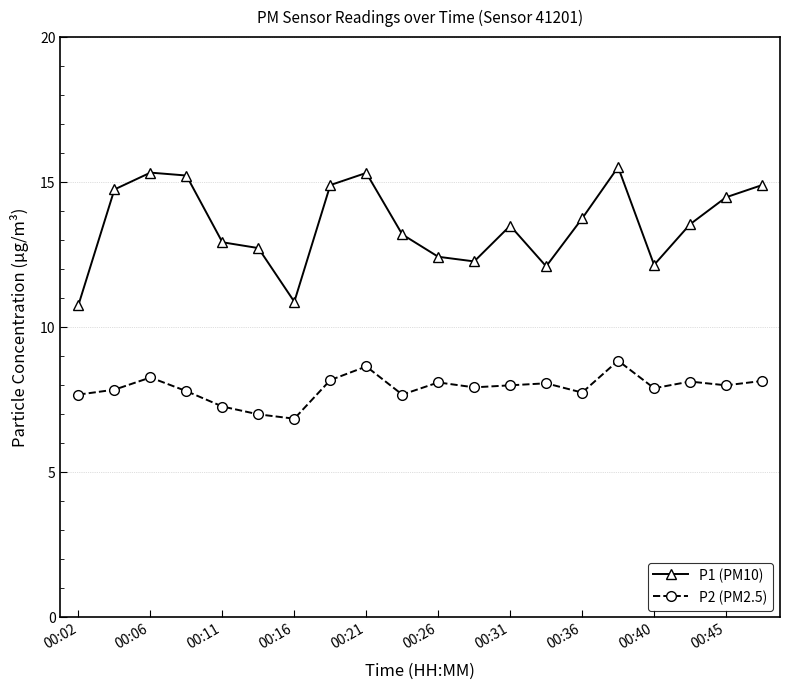

Rank the series by their maximum value, from lowest to highest.

P2 (PM2.5), P1 (PM10)